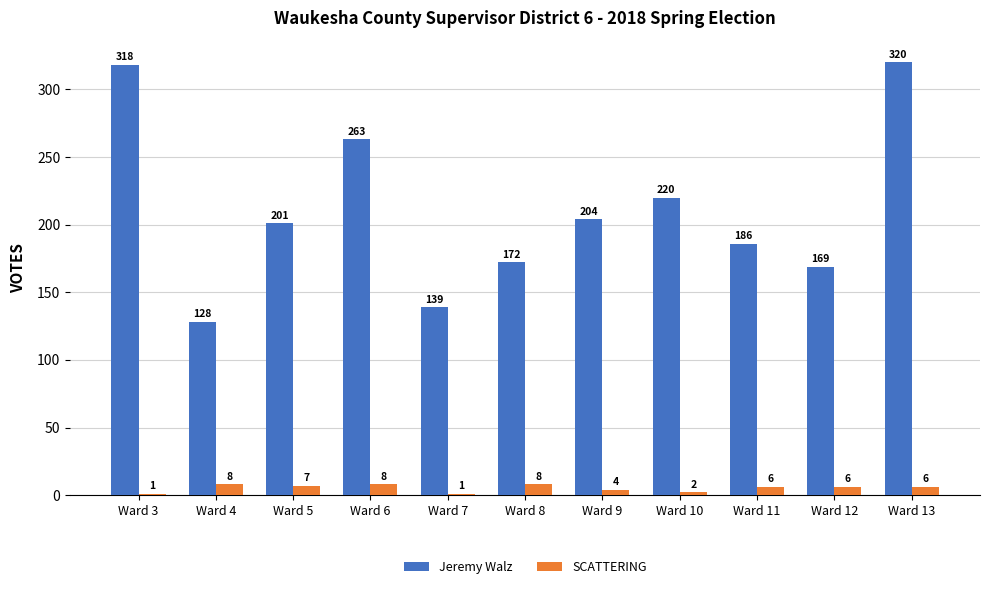

How many data points does each series have?

11